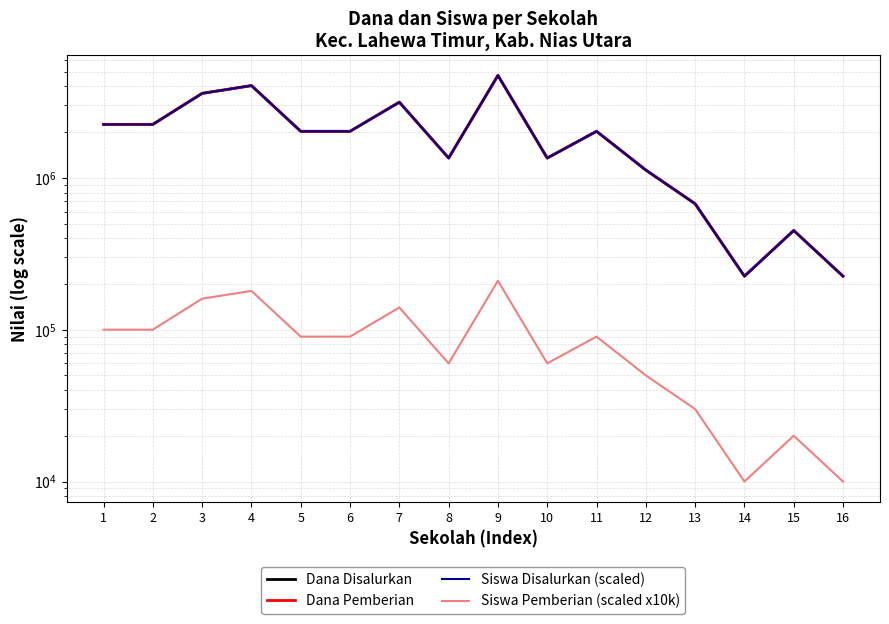

True or false: Siswa Pemberian (scaled x10k) has a value of 40835 at 4.

False